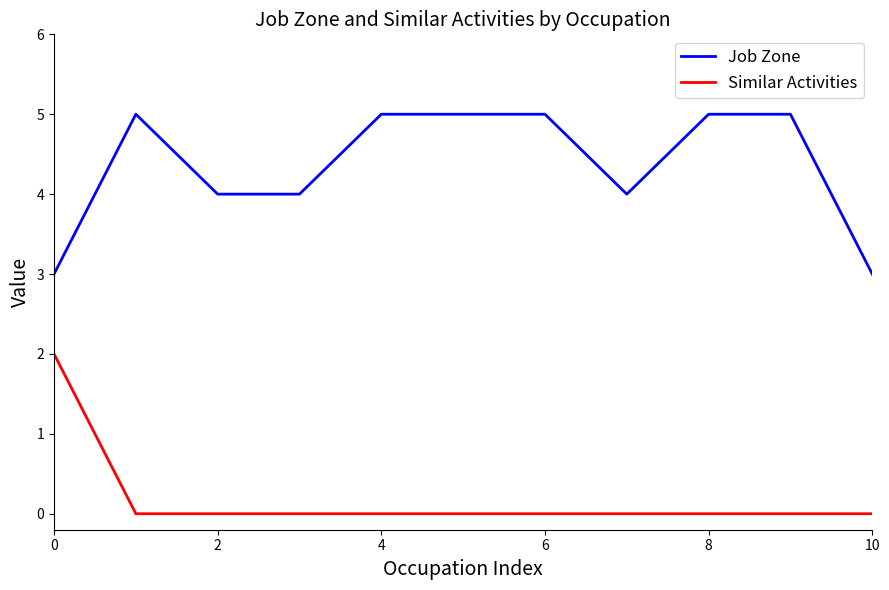

What is the maximum value shown in the chart?

5